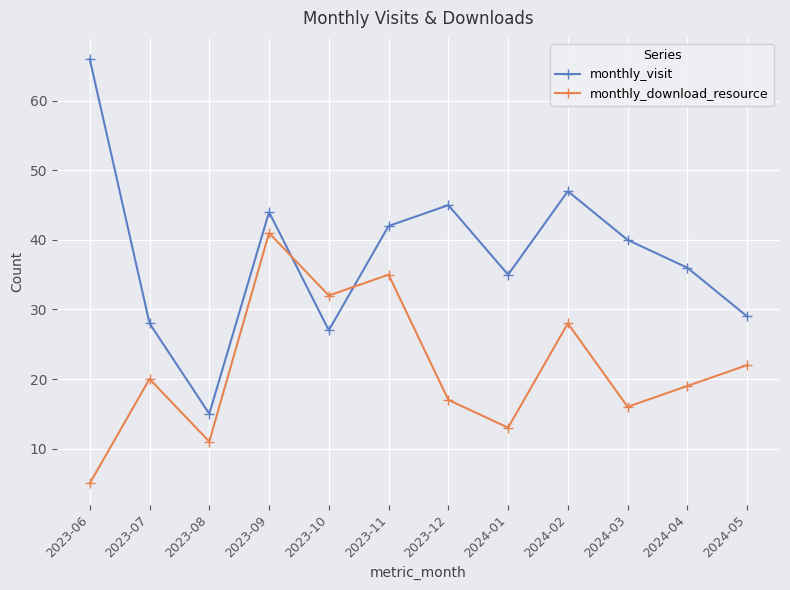

Does the chart have visible grid lines?

Yes